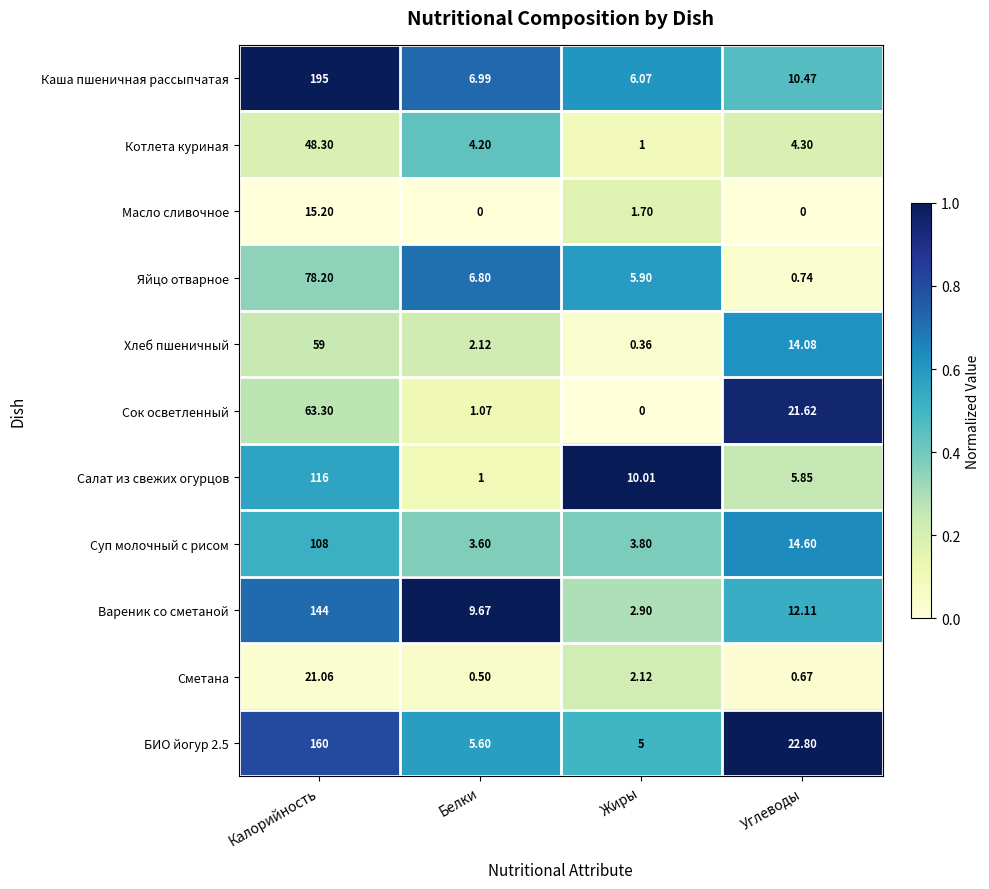

At which label is Сметана closest to 10?

Жиры